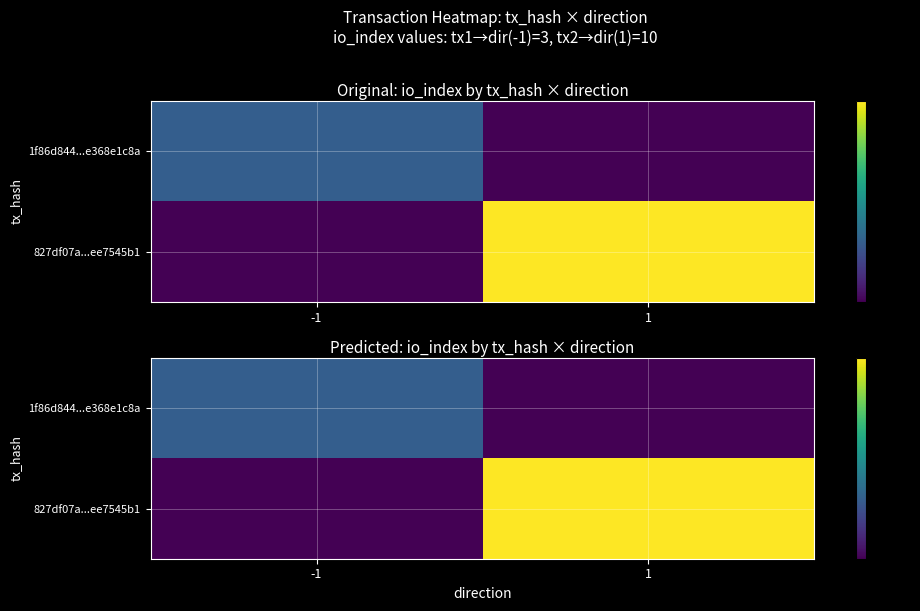

The value of 827df07a...ee7545b1 at -1 is 0.0. True or false?

True